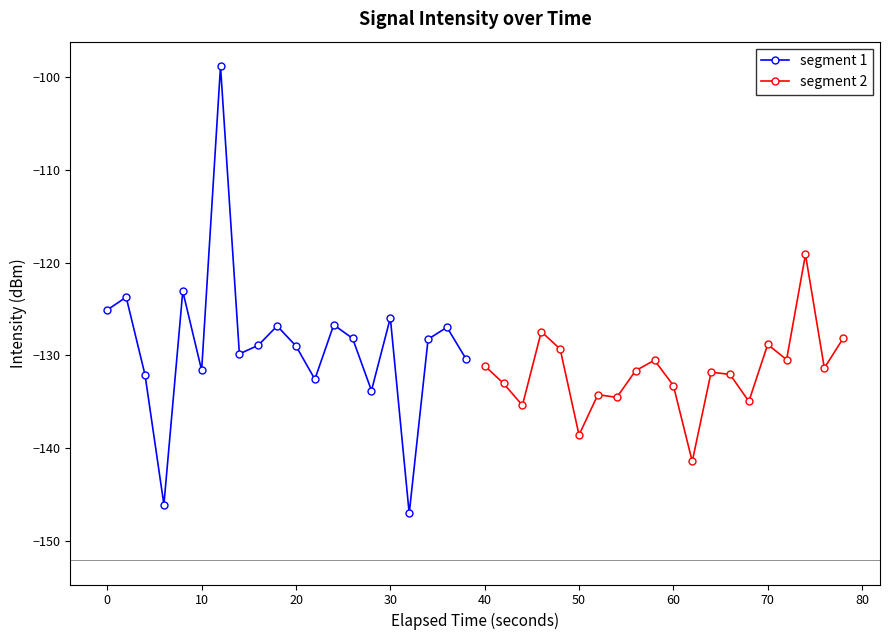

What is the value of the segment 1 point at the 8th from the left?

-129.9